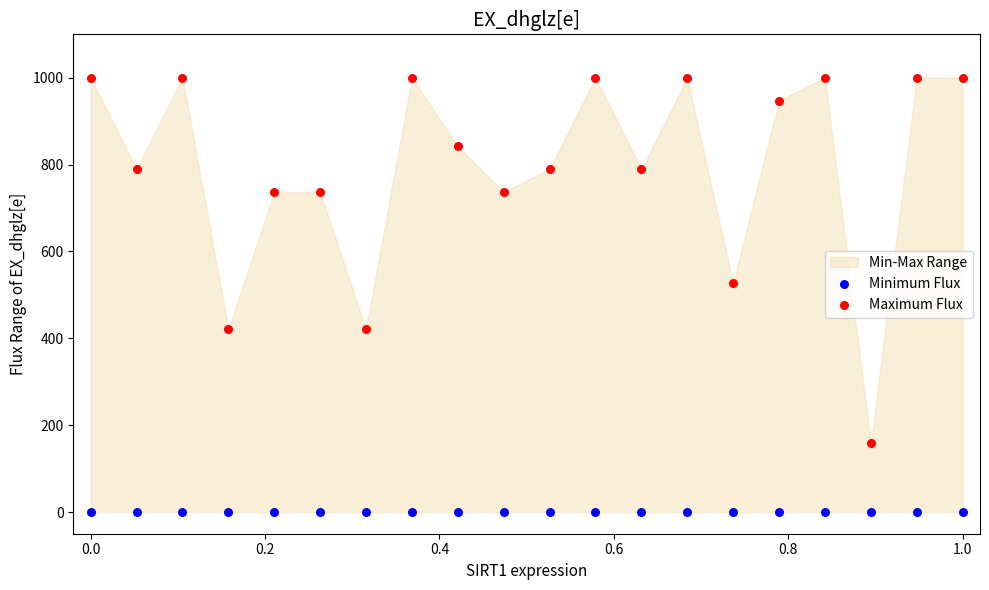

In the Maximum Flux series, what Y value is closest to 578?

526.3